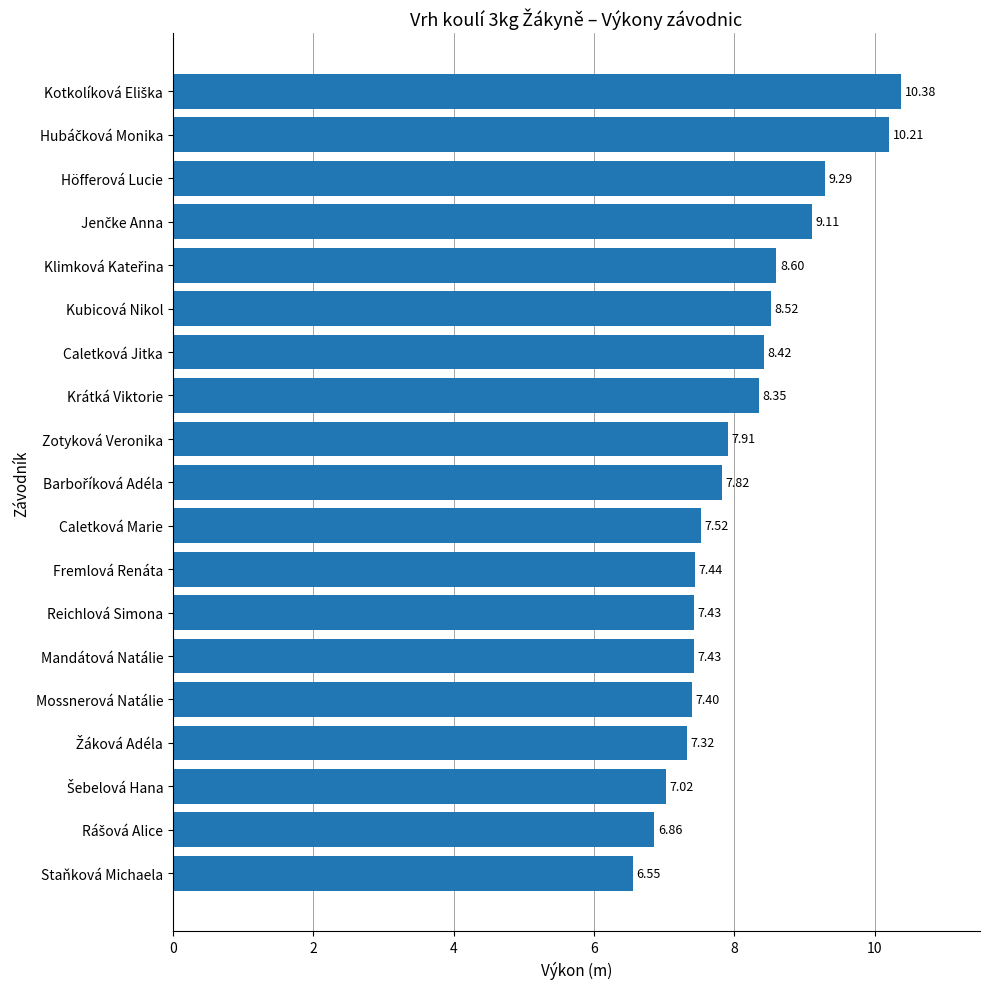

Between Fremlová Renáta and Mandátová Natálie, which is larger?

Fremlová Renáta